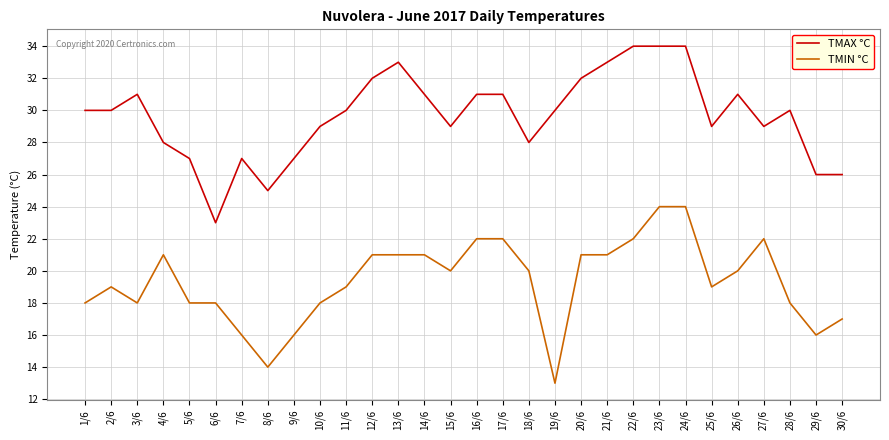

Reading right to left, what are all the values shown in this chart?

TMAX °C: 26	26	30	29	31	29	34	34	34	33	32	30	28	31	31	29	31	33	32	30	29	27	25	27	23	27	28	31	30	30
TMIN °C: 17	16	18	22	20	19	24	24	22	21	21	13	20	22	22	20	21	21	21	19	18	16	14	16	18	18	21	18	19	18